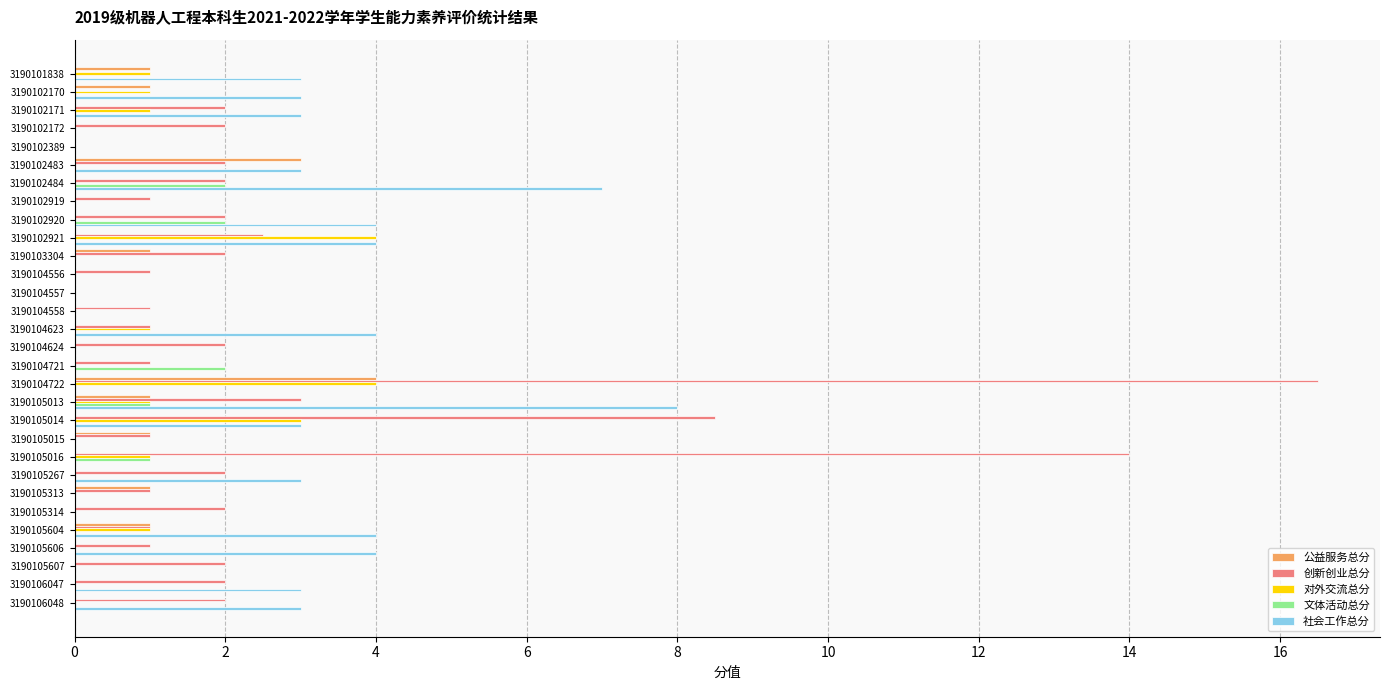

Is it true that 创新创业总分 equals 6.3 at 3190104557?

False